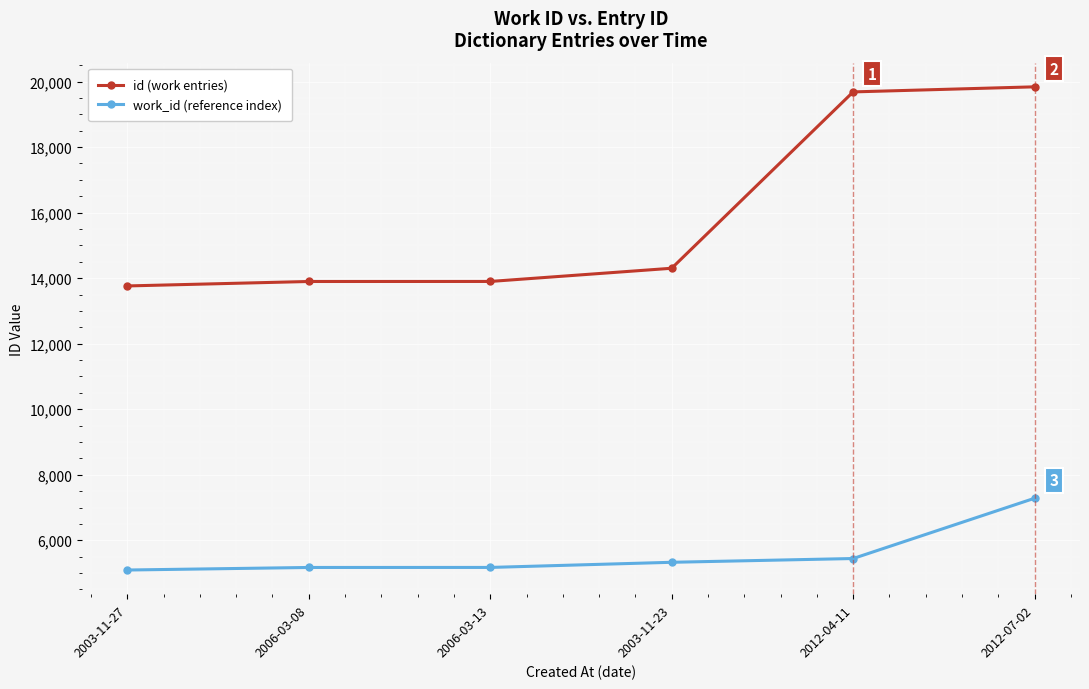

Rank the series by their average value, from highest to lowest.

id (work entries), work_id (reference index)